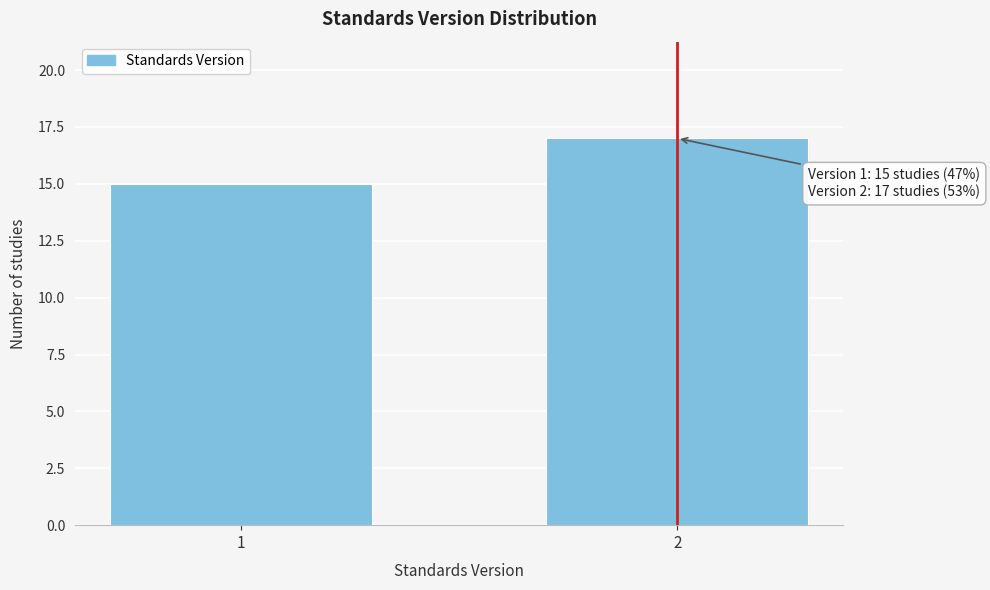

Reading left to right, list all the values displayed in this chart.

1=15	2=17